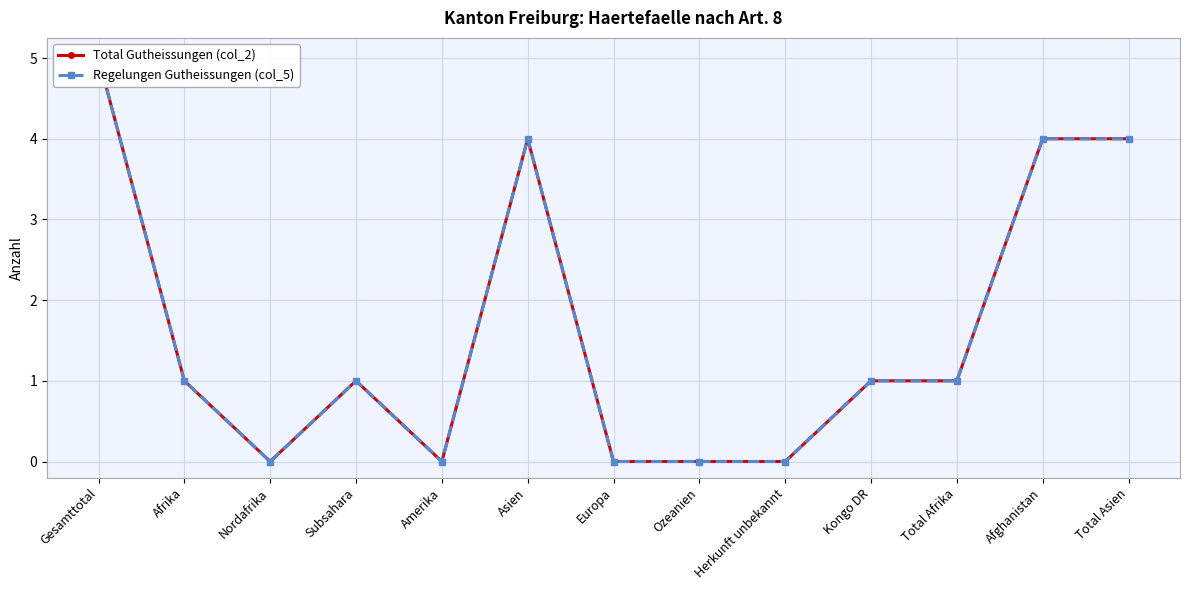

How many values in Total Gutheissungen (col_2) are above zero?

8